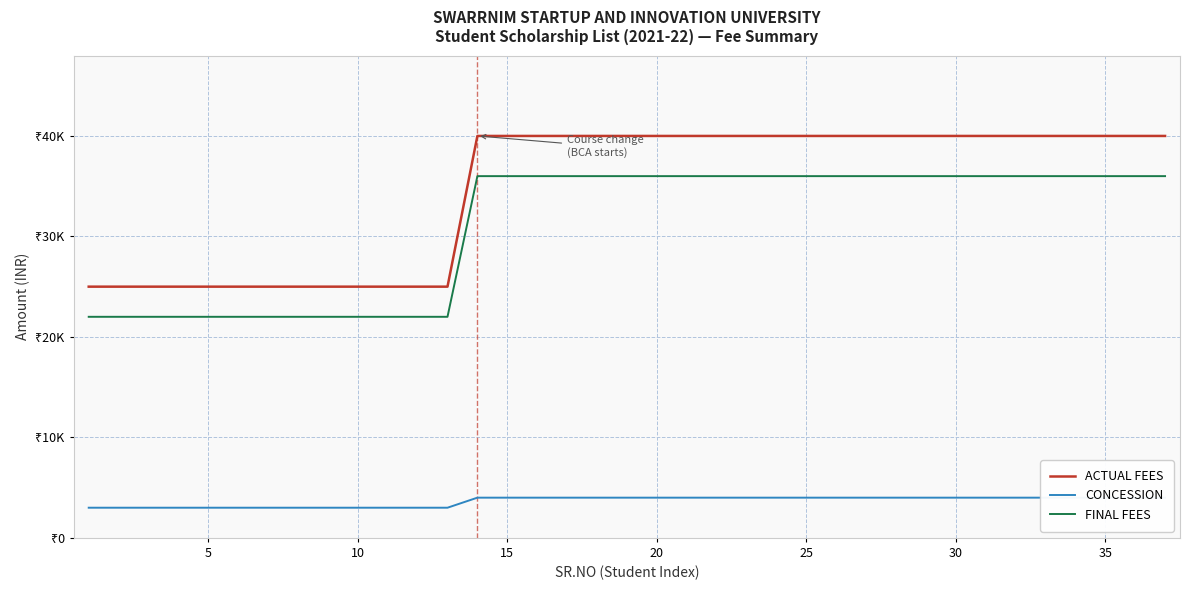

What are all the series names shown in the legend?

ACTUAL FEES, CONCESSION, FINAL FEES